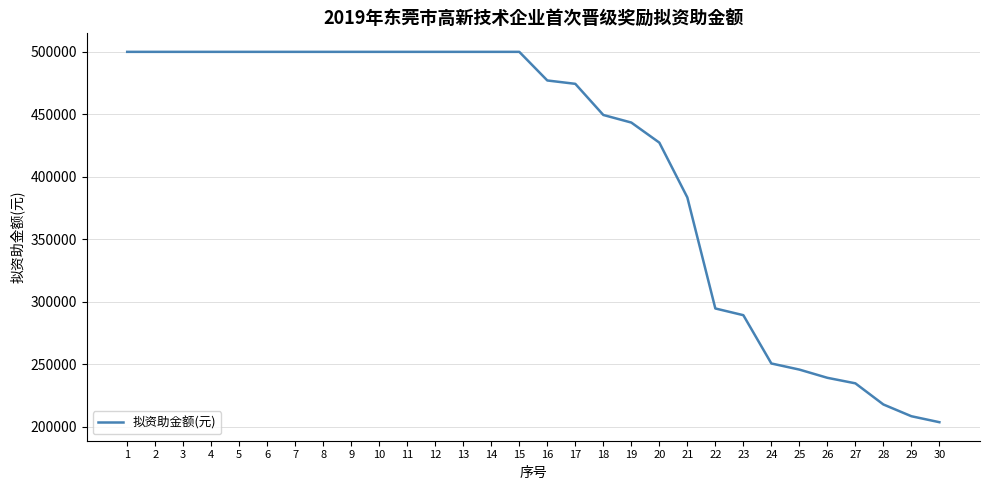

What is the sum of the values at 14 and 12?

1000000